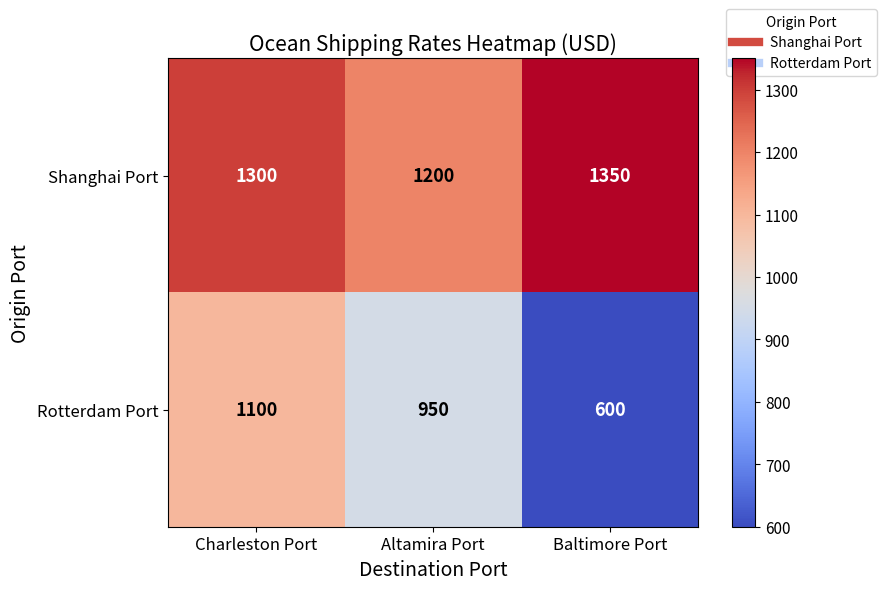

At which category is the sum across all series the highest?

Charleston Port